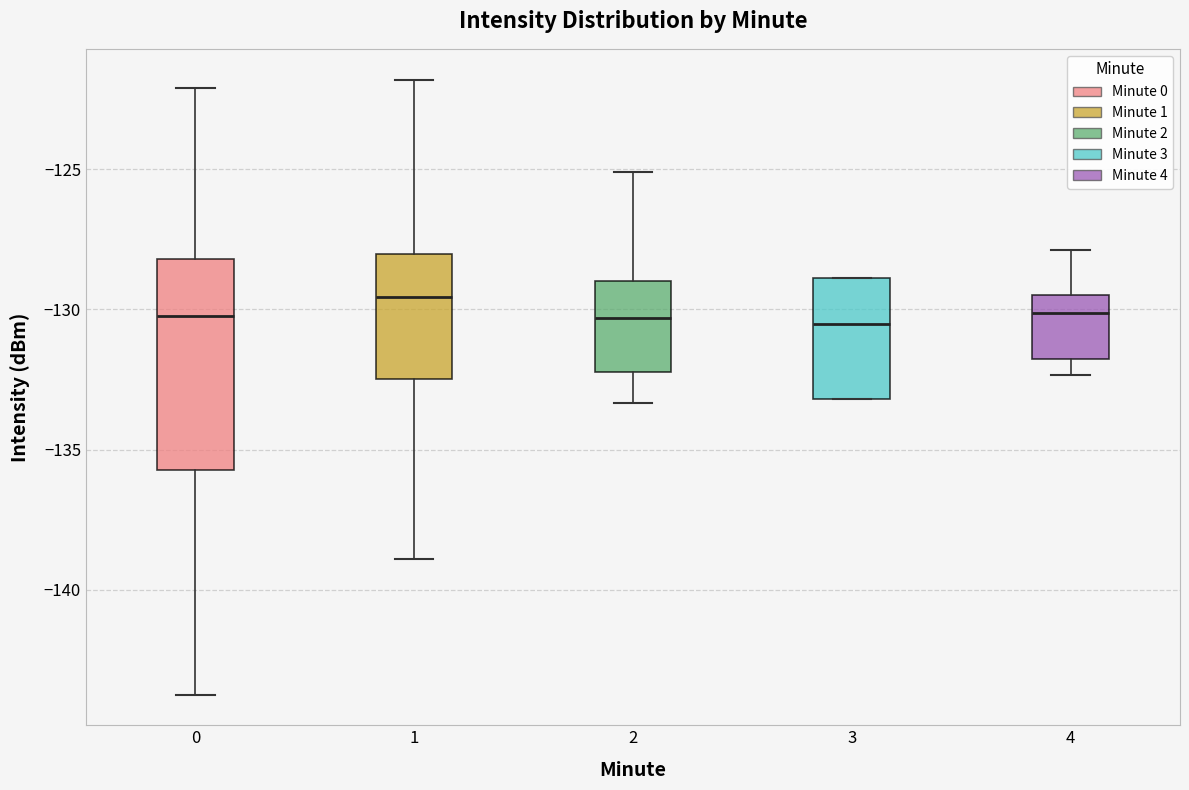

Where does the upper whisker of the box at x = 2 end on the y-axis? The values are not printed on the chart, so give them approximately, as read against the axis.

-125.0